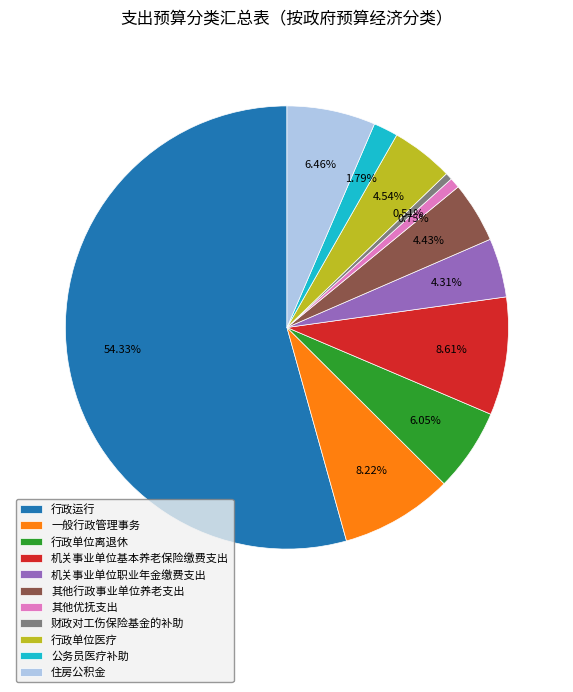

What is the largest slice in the pie chart?

行政运行